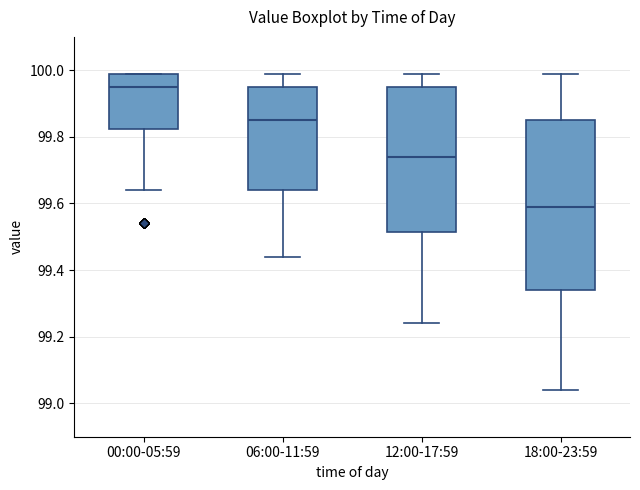

Where does the median line of the box for 00:00-05:59 sit on the y-axis? The values are not printed on the chart, so give them approximately, as read against the axis.

99.96